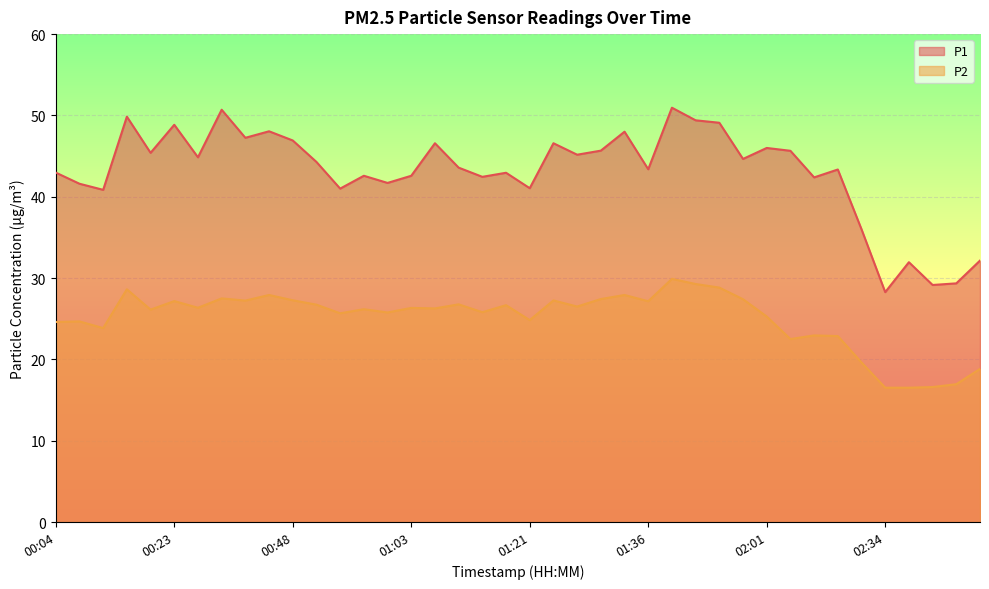

Rank the series by their average value, from lowest to highest.

P2, P1